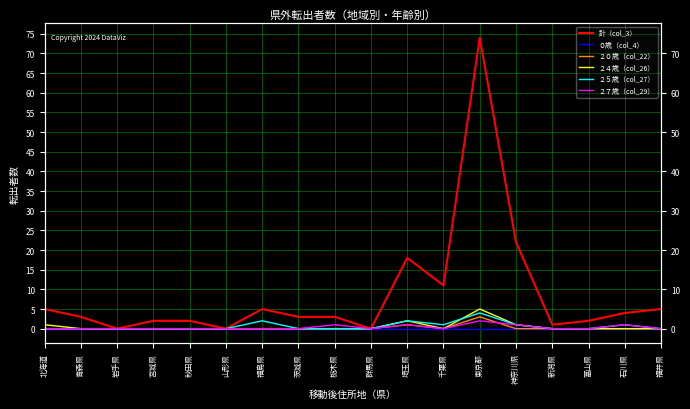

What is the sum of all ２５歳（col_27） values?

11